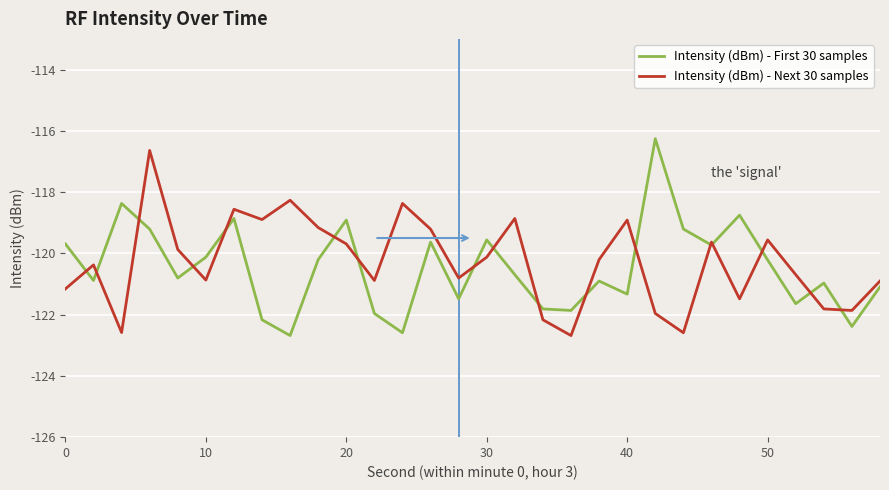

What is the minimum value for Intensity (dBm) - Next 30 samples?

-122.7